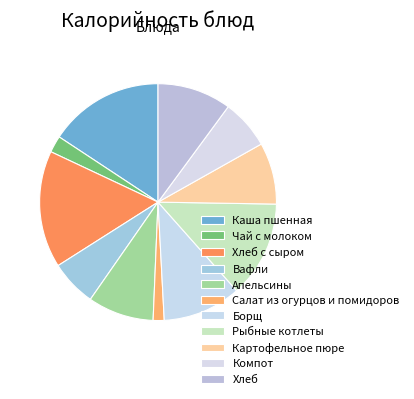

To the nearest percent, what percentage of the pie is Рыбные котлеты?

13%